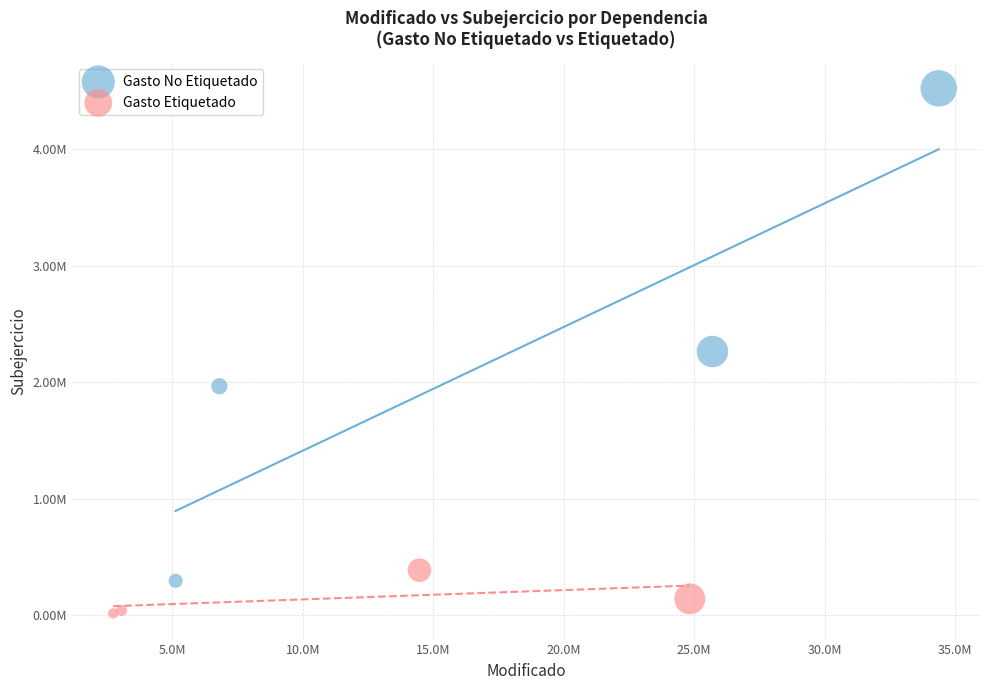

Which series has the largest Y range (max minus min)?

Gasto No Etiquetado